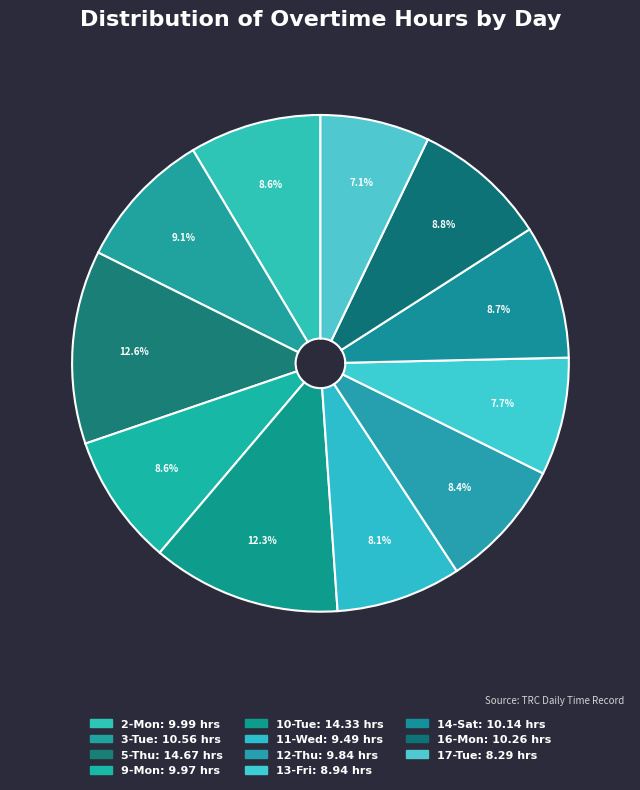

True or false: 5-Thu accounts for 13% of the total.

True